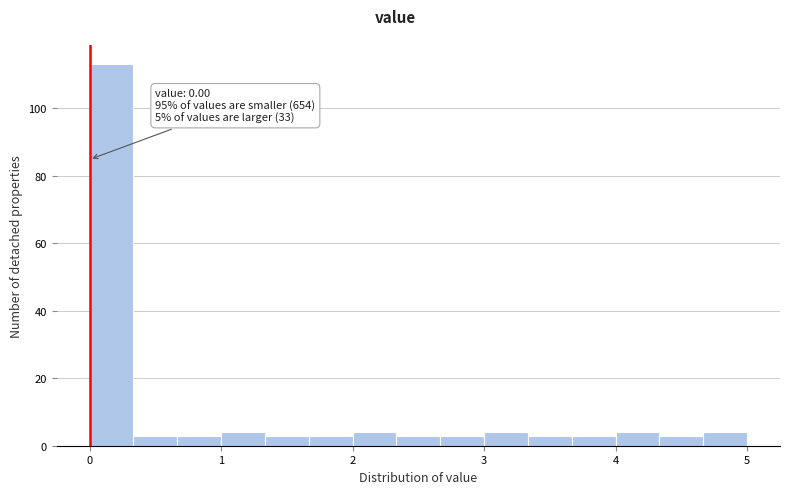

Read against the x-axis, roughly where is the centre of the tallest bar?

0.2